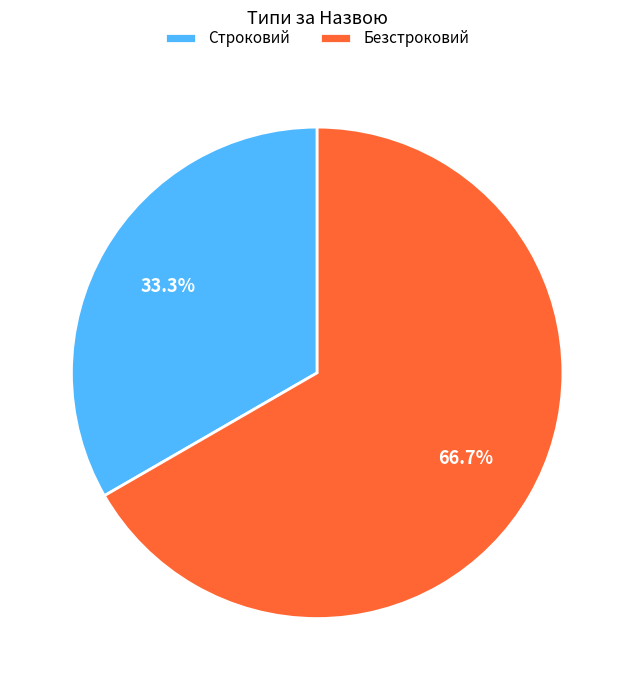

The Строковий slice represents 20% of the pie. True or false?

False